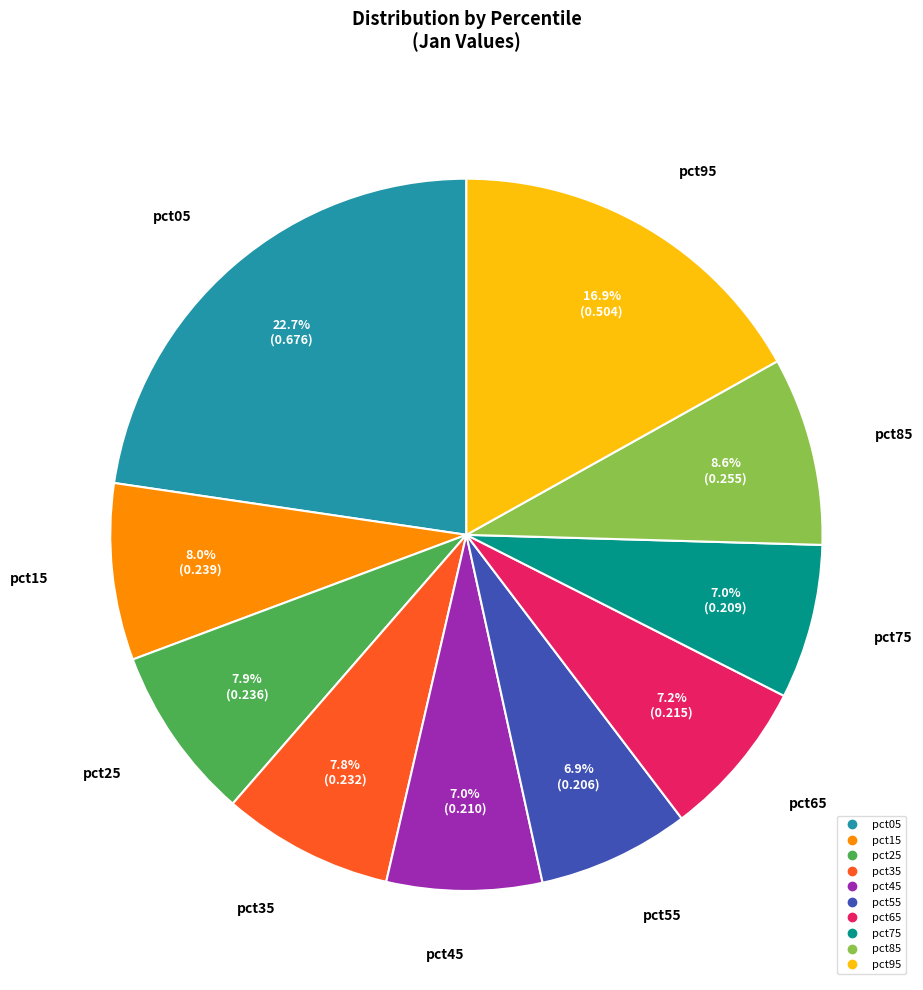

What portion of the pie excludes pct65?

92.8%